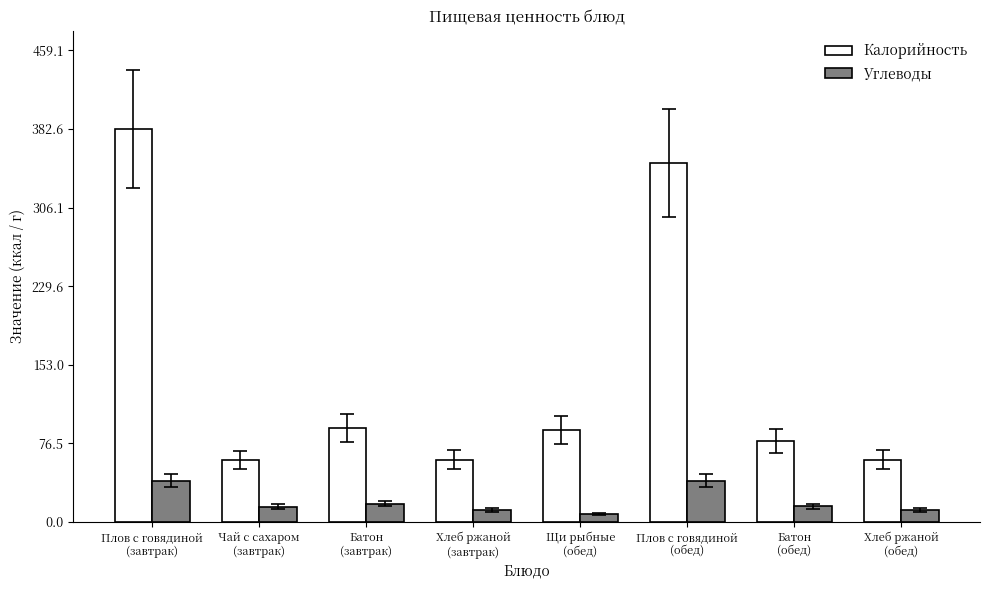

Is the value of Углеводы at Плов с говядиной
(завтрак) greater than the value of Калорийность at Хлеб ржаной
(завтрак)?

No